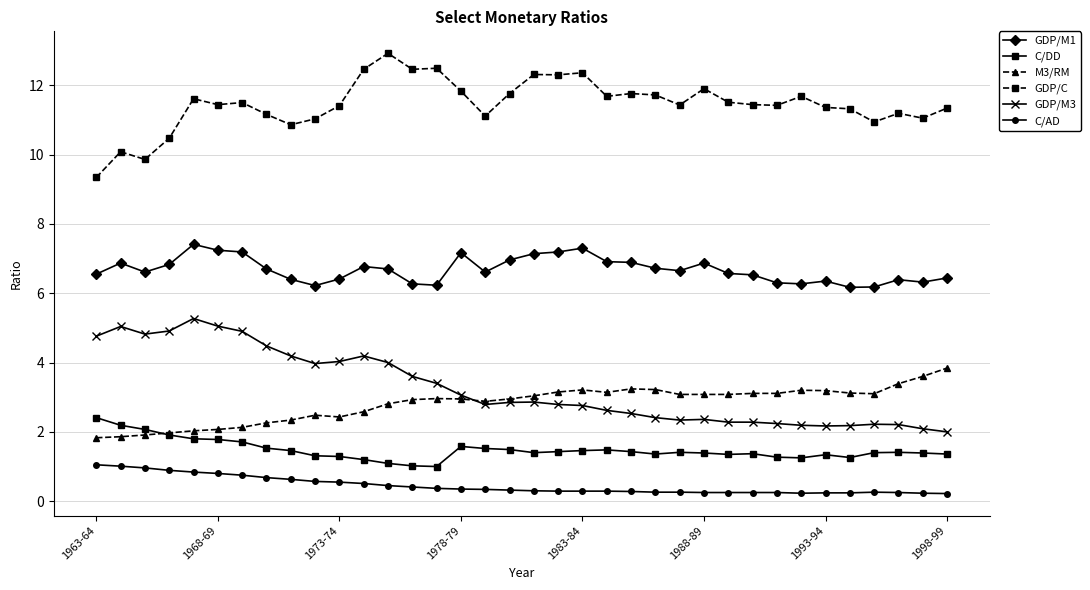

Which series has the largest total across all categories?

GDP/C